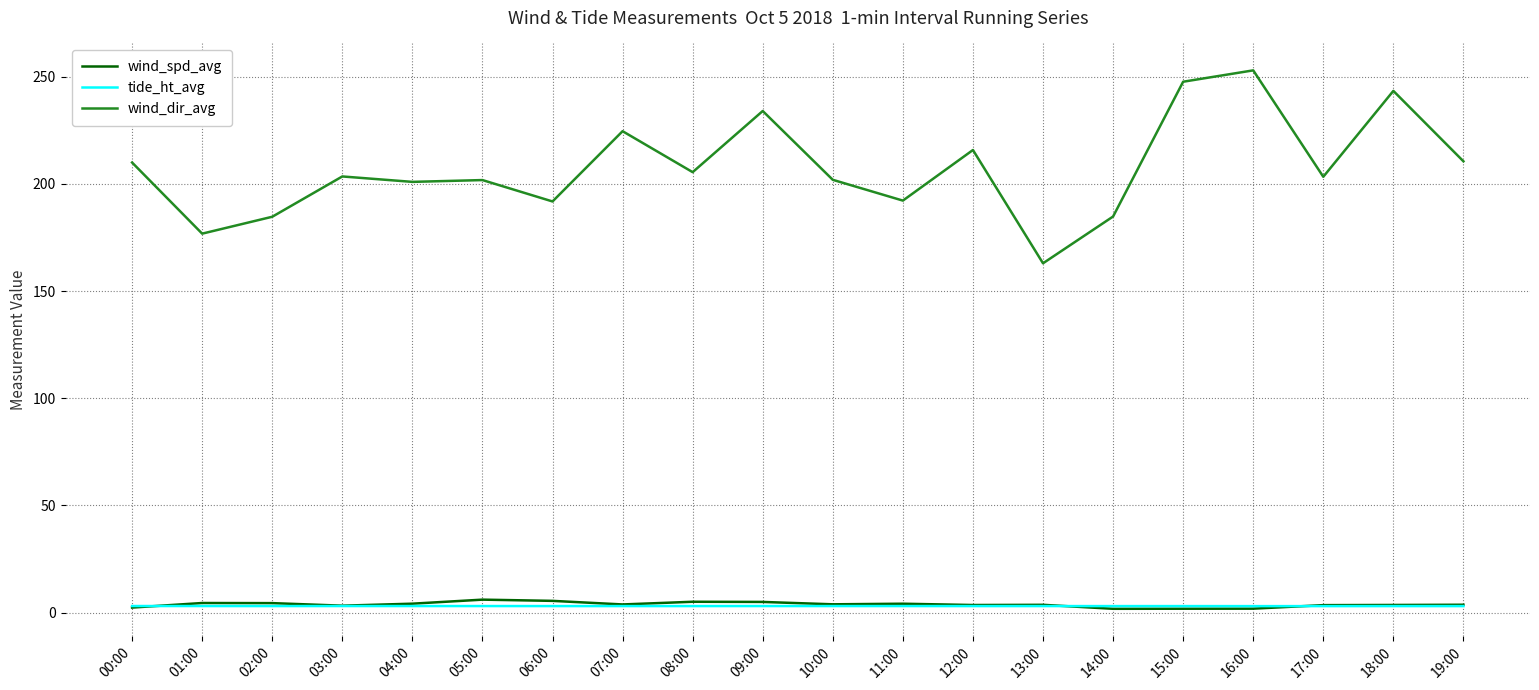

What is the approximate value of tide_ht_avg at 17:00?

3.0